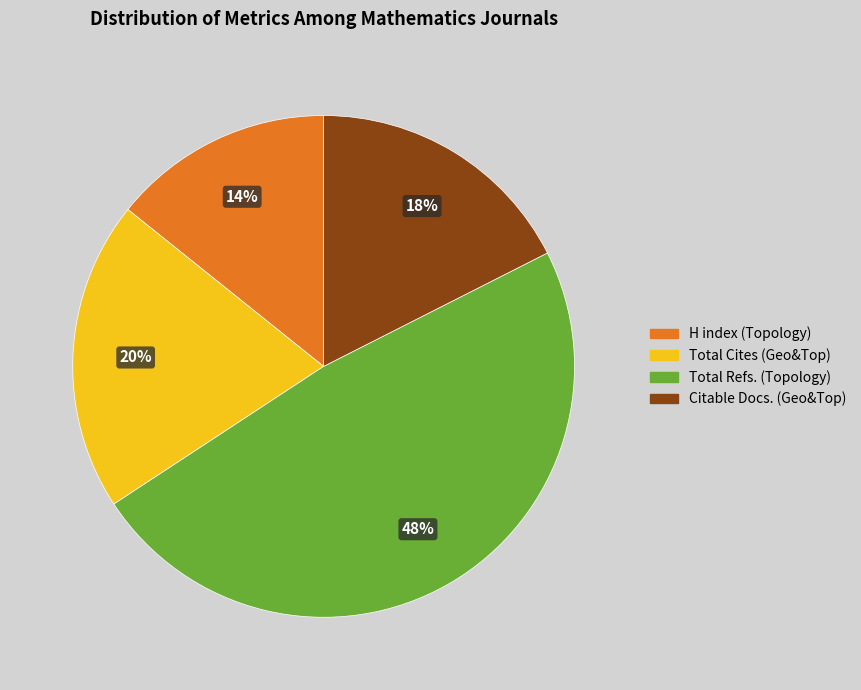

To the nearest percent, what is the difference between the largest and smallest slice percentages?

34%